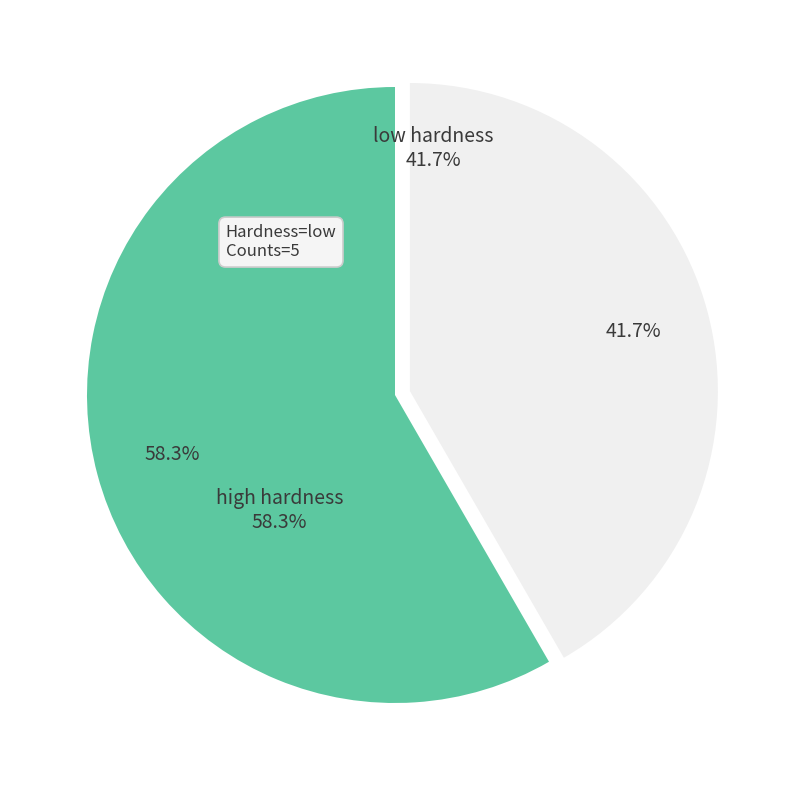

Is low hardness the majority of the pie?

No